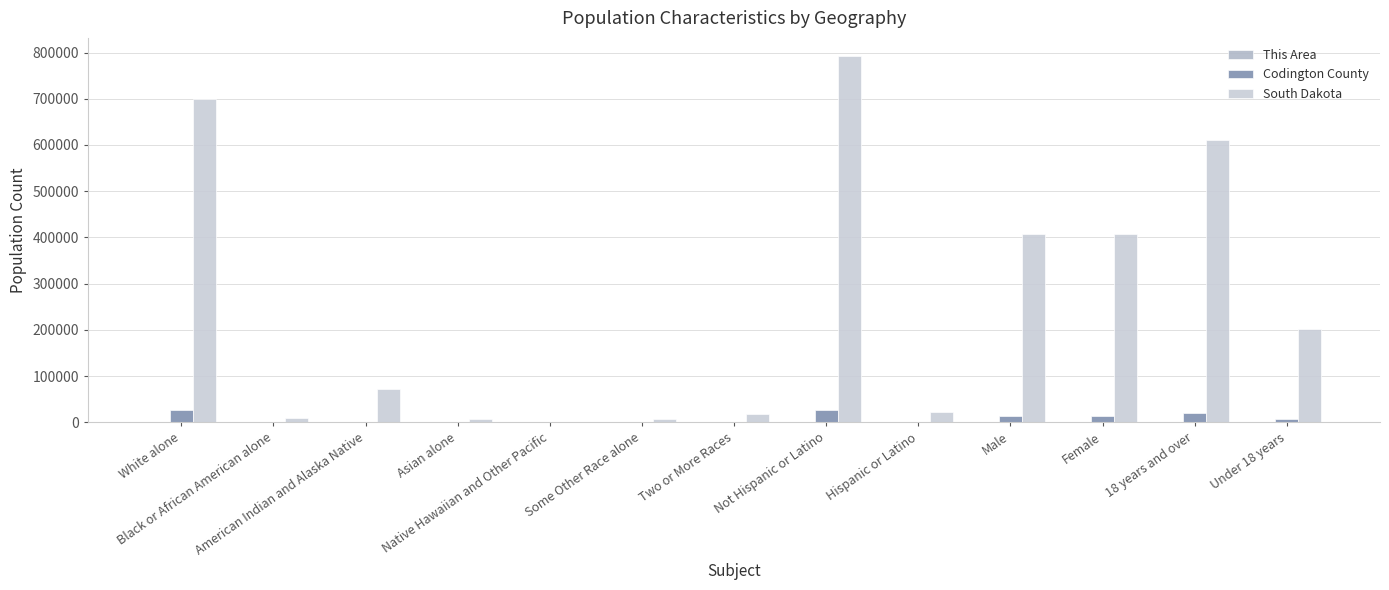

How many distinct data groups are displayed?

3